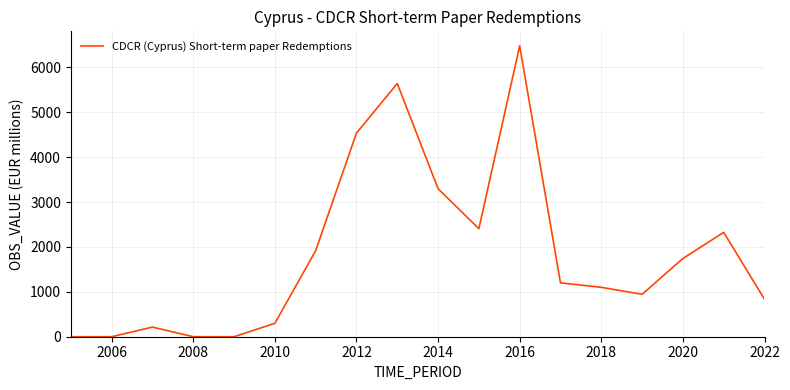

What is the difference between the maximum and minimum values?

6479.0